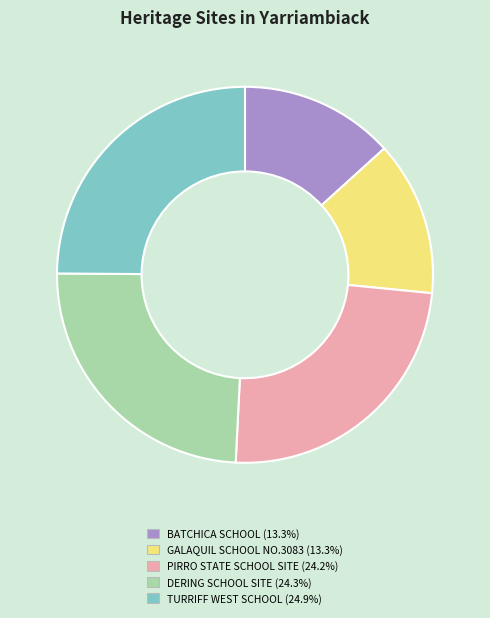

Combined, do TURRIFF WEST SCHOOL and BATCHICA SCHOOL account for over 50%?

No